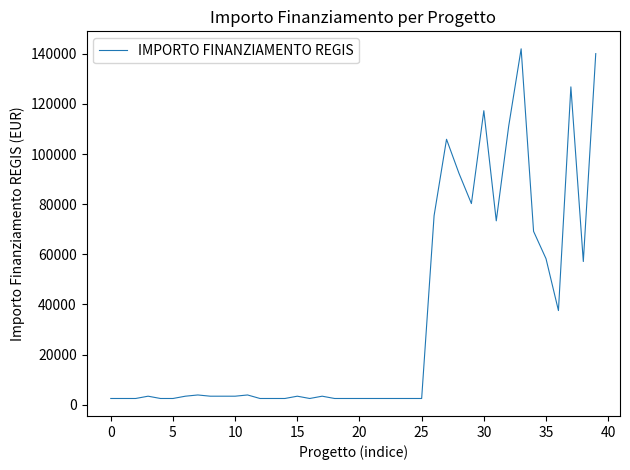

What is the maximum value shown in the chart?

142004.3